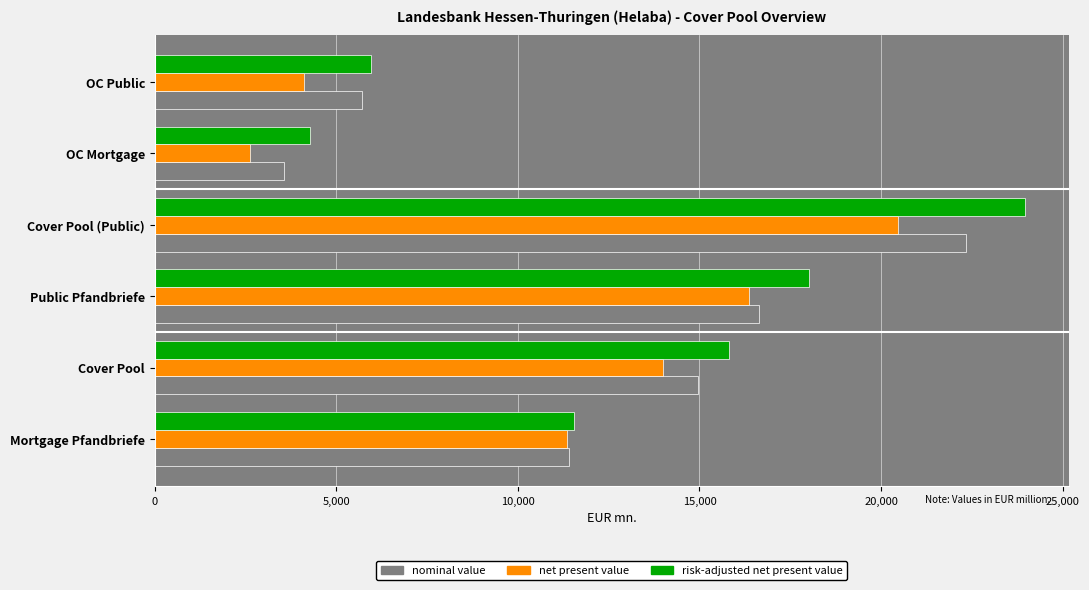

What is the total value across all series at Public Pfandbriefe?

51011.6